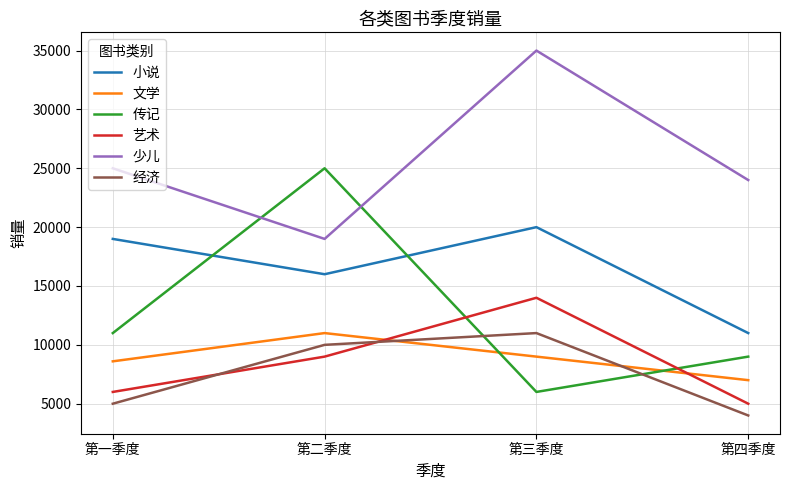

Between 第一季度 and 第三季度, which series saw the biggest shift?

少儿